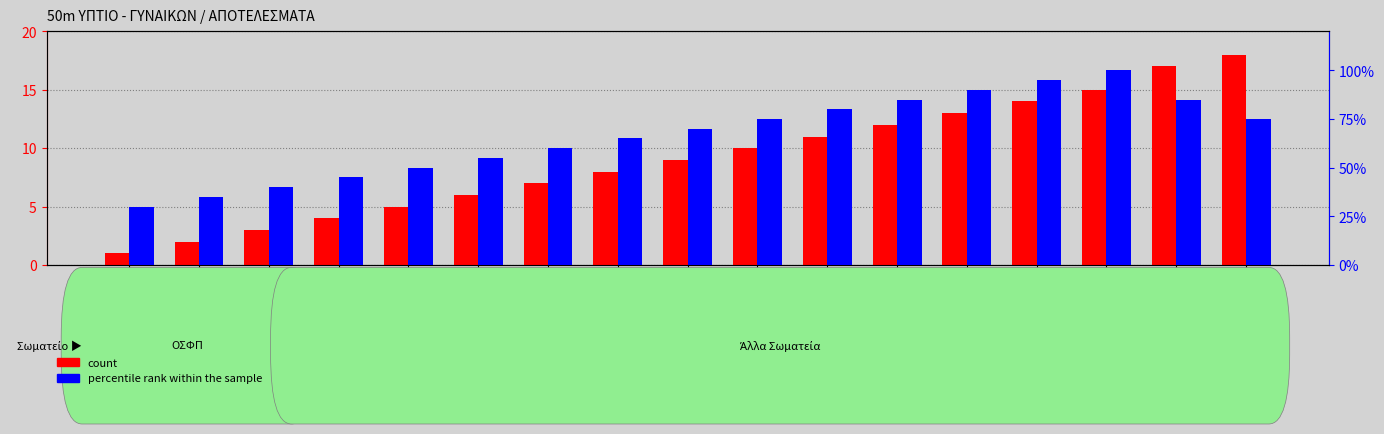

Is it true that percentile rank within the sample equals 129 at ΒΛΑΧΟΥ ΧΡΙΣΤΙΝΑ?

False